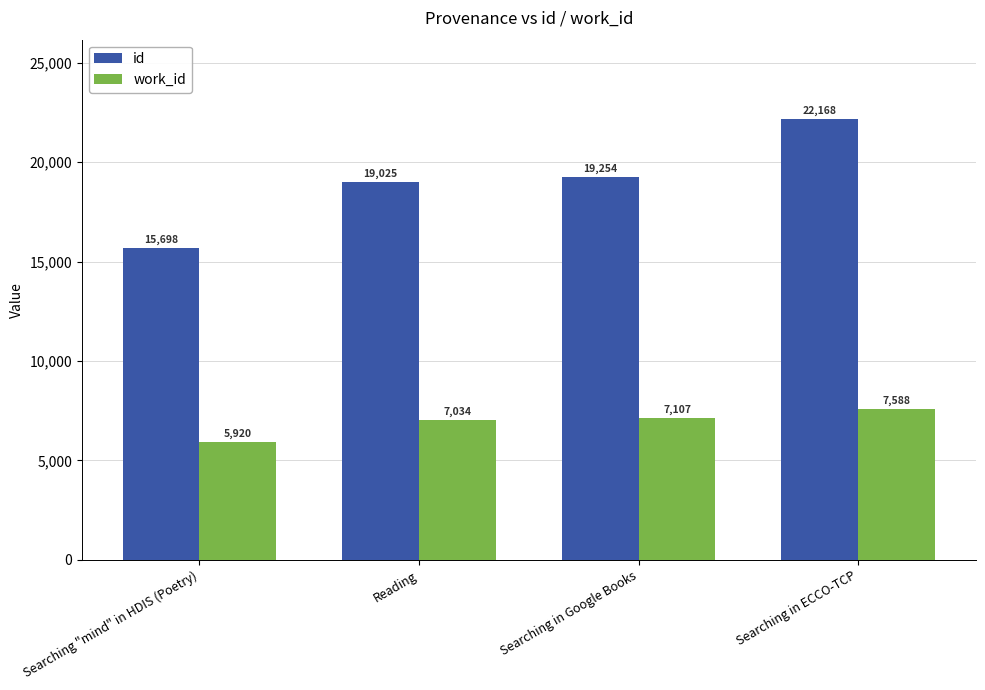

What is the maximum value for work_id?

7588